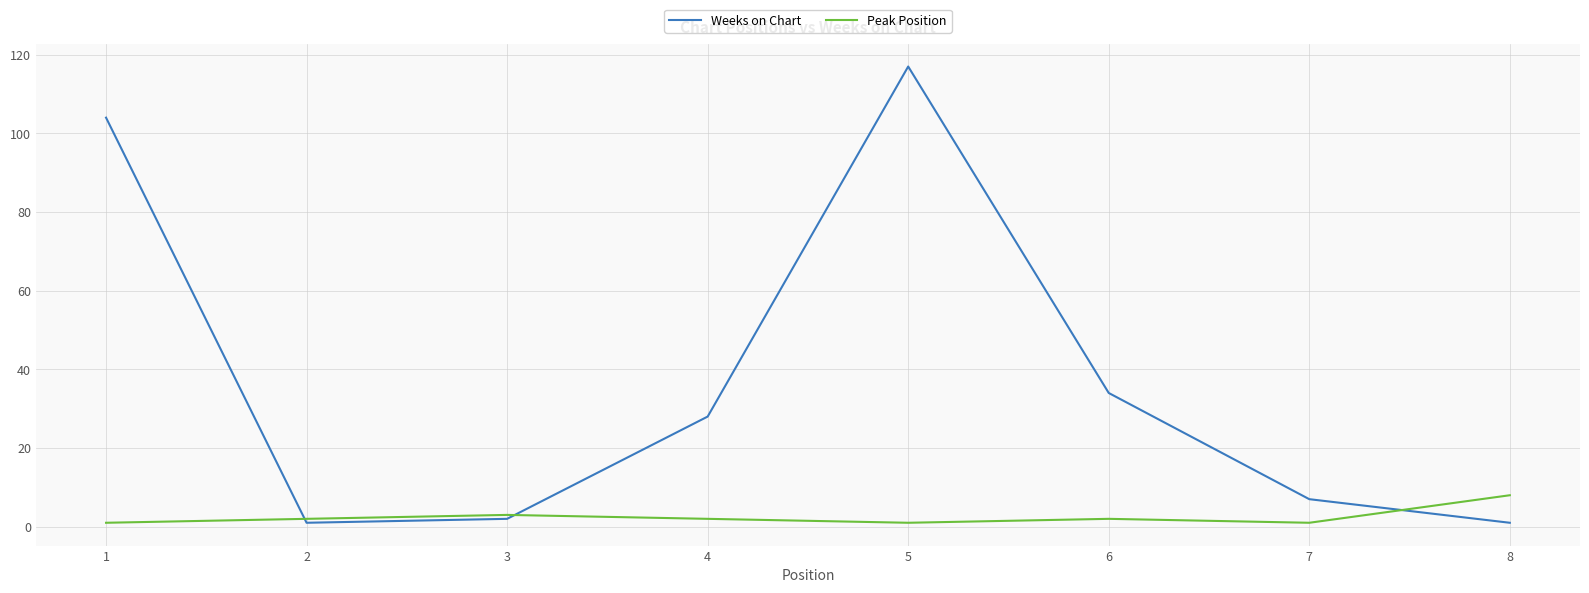

What is the difference between the maximum and minimum values in the Weeks on Chart series?

116